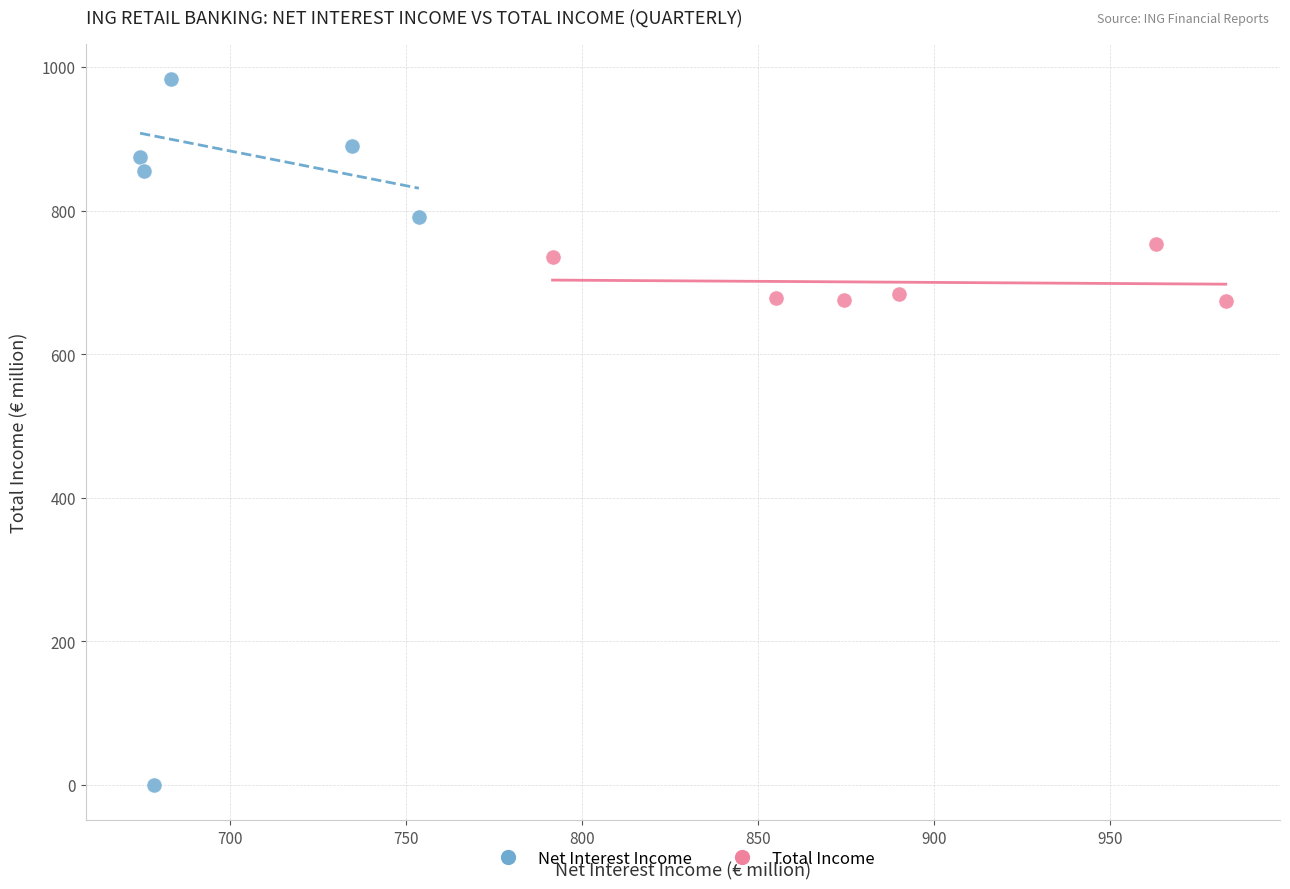

What are all the series names shown in the legend?

Net Interest Income, Total Income